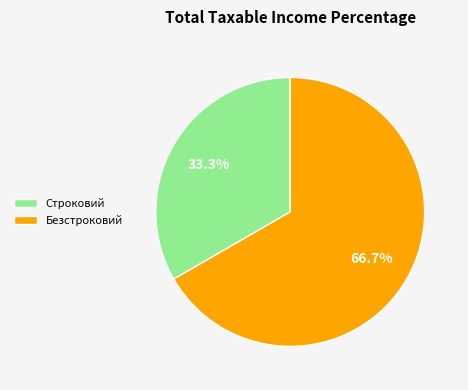

Which has a higher value, Строковий or Безстроковий?

Безстроковий